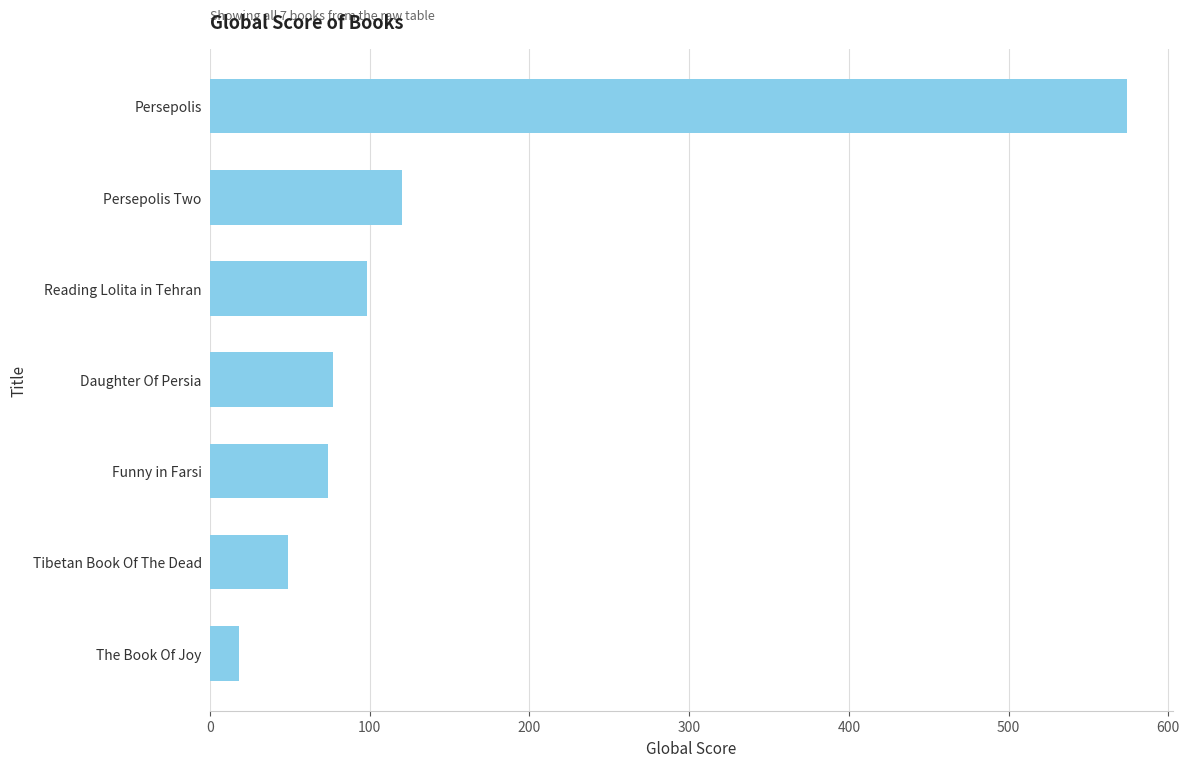

Which has a higher value, Persepolis Two or Persepolis?

Persepolis